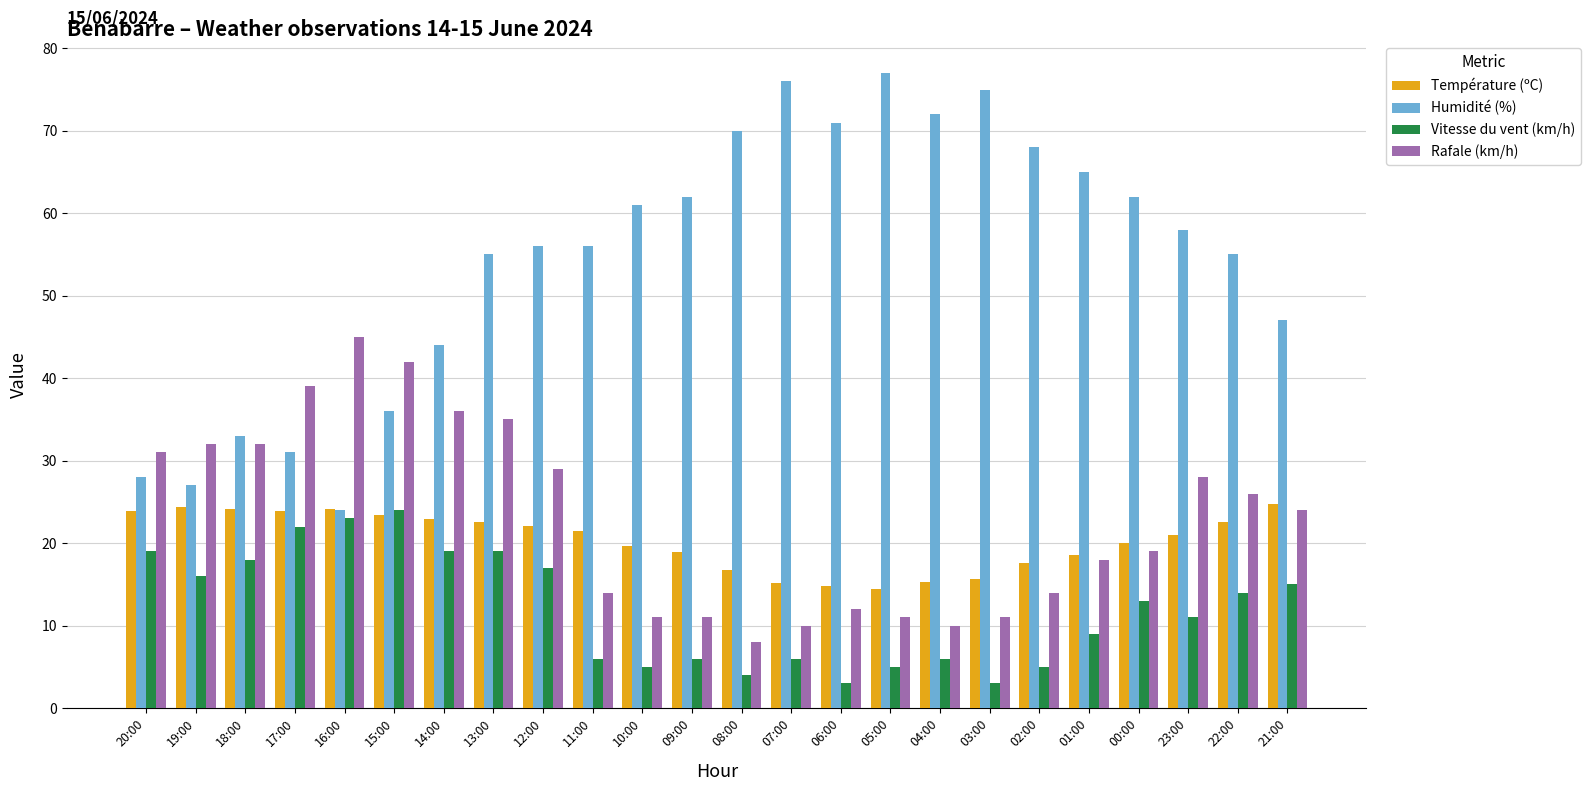

How many bars are there in each group?

4